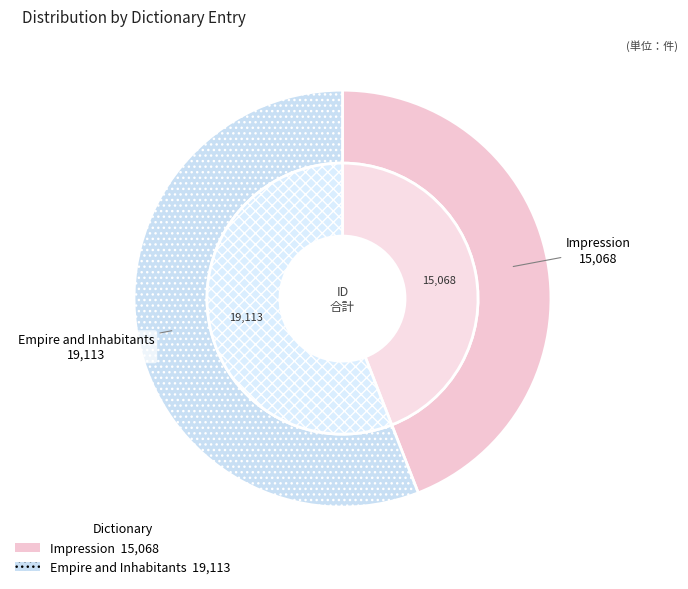

To the nearest percent, what percentage of the pie is Empire and Inhabitants?

56%